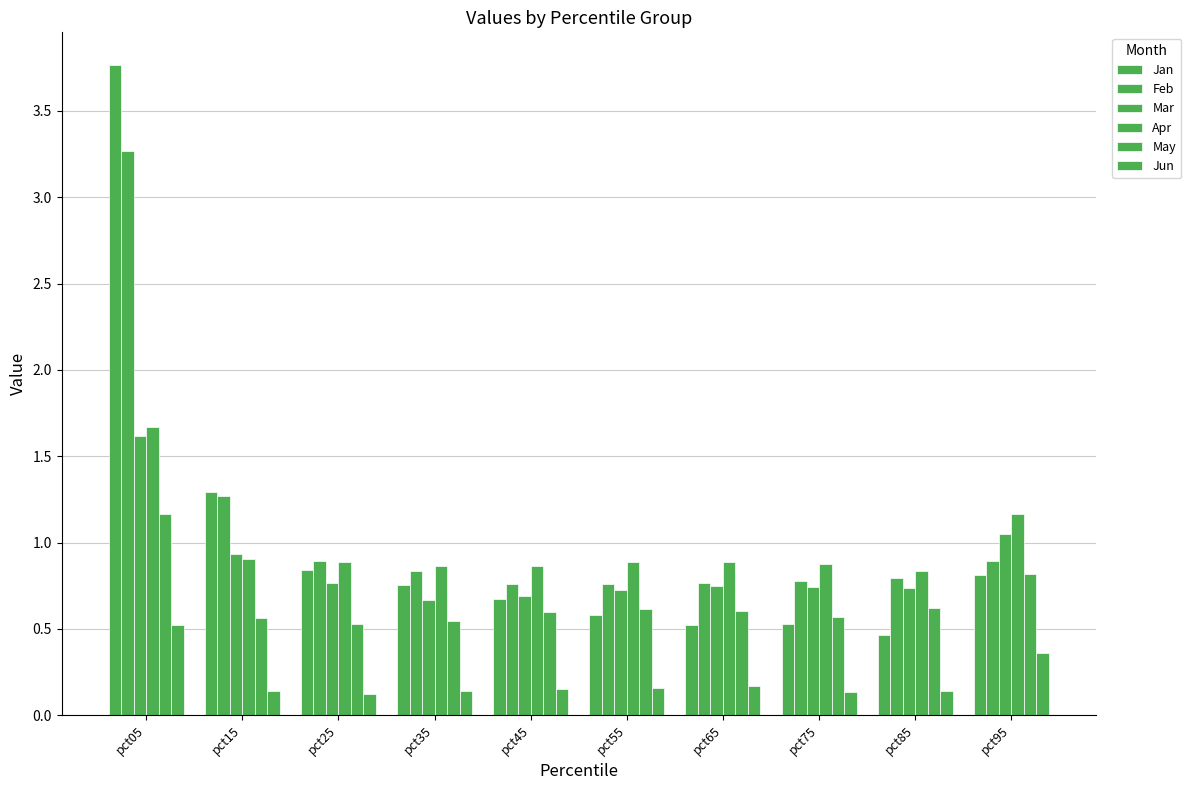

How many distinct data groups are displayed?

6